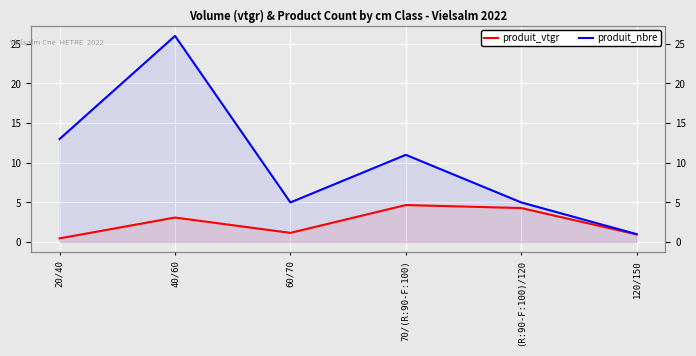

What is the difference between the maximum and minimum values in the produit_vtgr series?

4.2